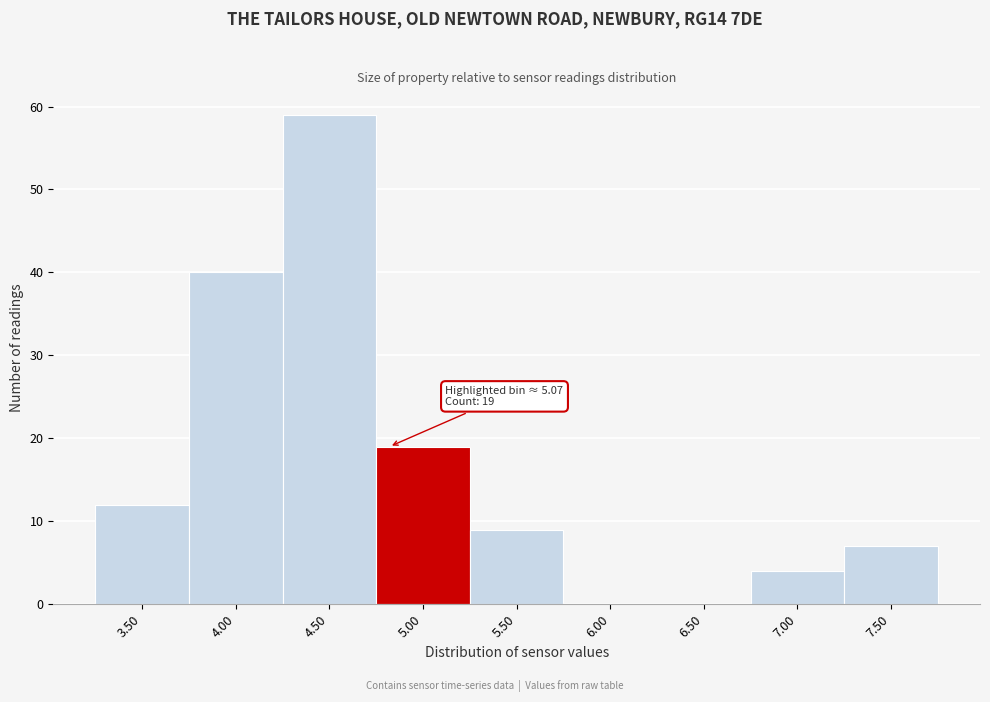

Reading left to right, transcribe all the data shown in this chart.

3.50=12	4.00=40	4.50=59	5.00=19	5.50=9	6.00=0	6.50=0	7.00=4	7.50=7